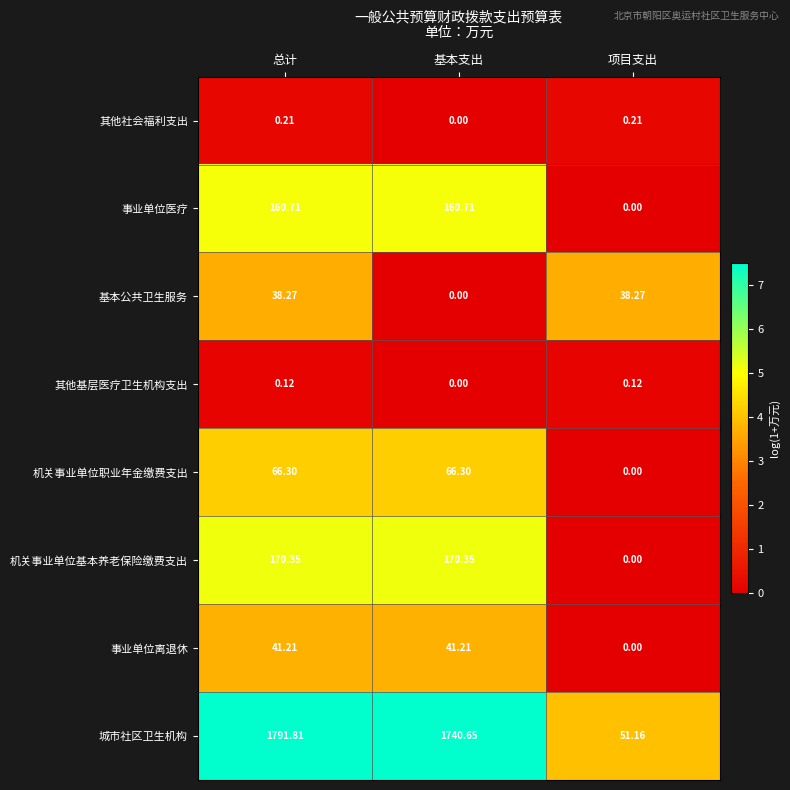

Between 总计 and 项目支出, which series saw the biggest shift?

城市社区卫生机构